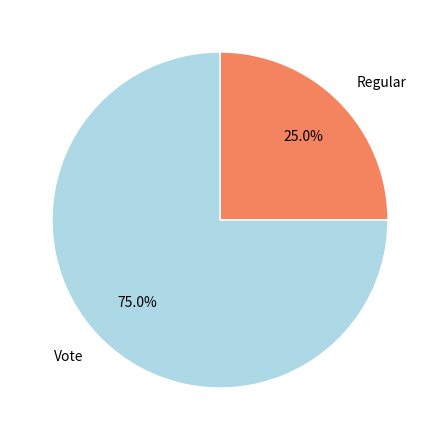

Which has a higher value, Vote or Regular?

Vote